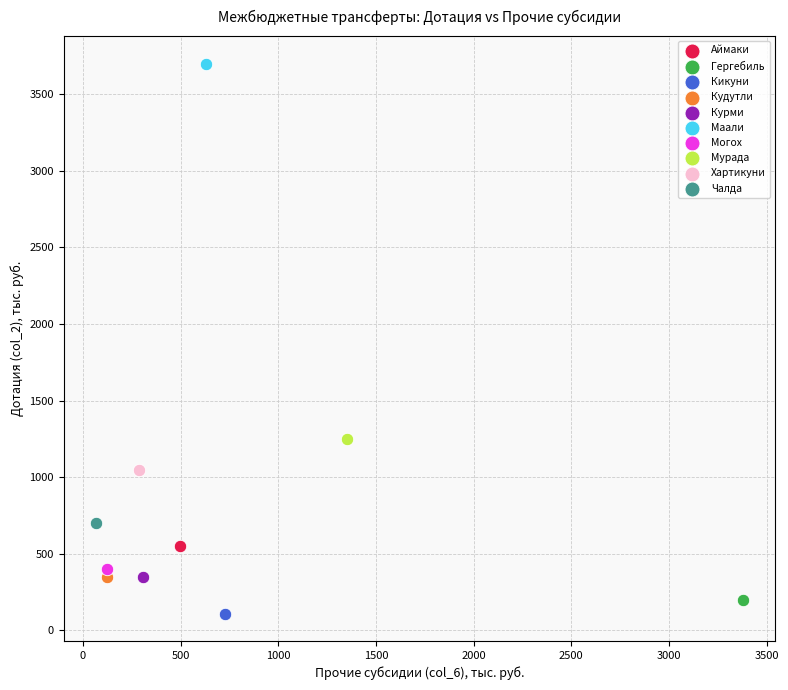

Which series contains the lowest Y value?

Кикуни